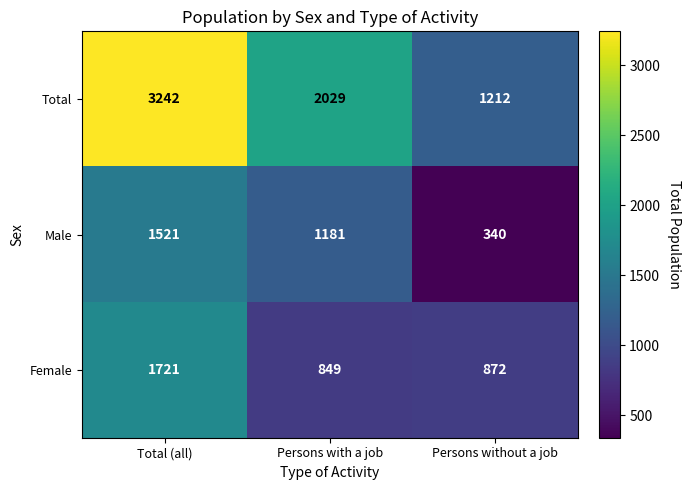

What is the total value across all series at Persons without a job?

2424